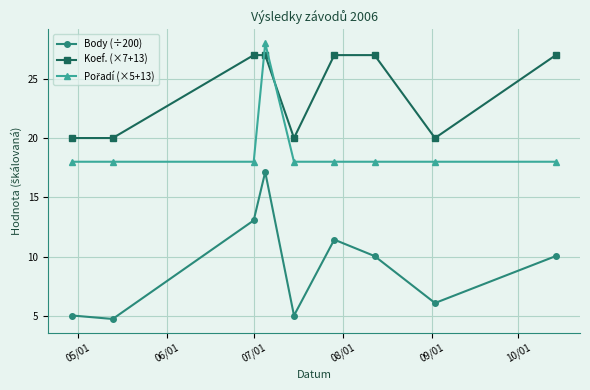

What is the difference between the second highest and minimum values in the Koef. (×7+13) series?

7.0